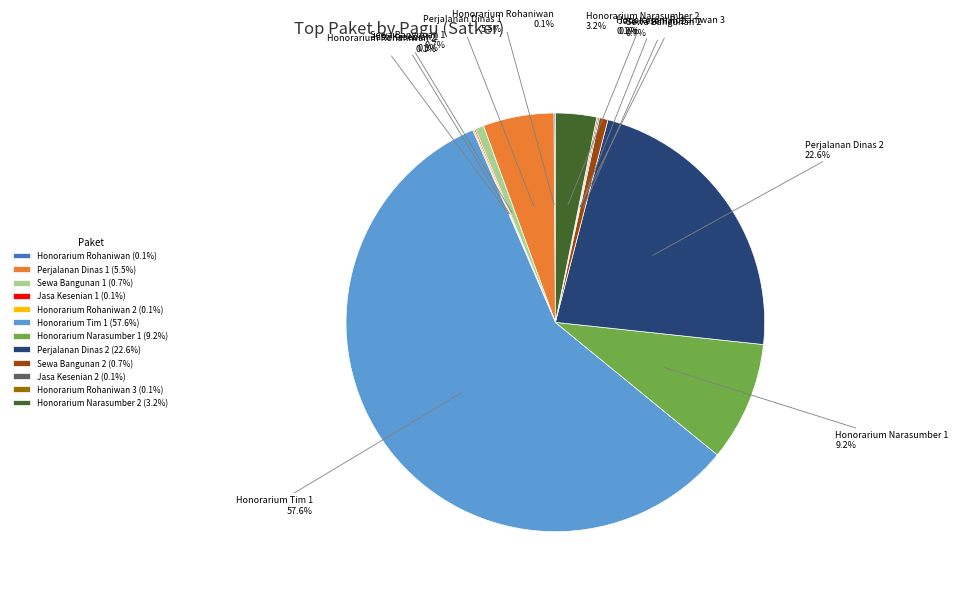

Approximately how many times larger is the value at Honorarium Narasumber 2 (3.2%) compared to Honorarium Narasumber 1 (9.2%)?

0.3